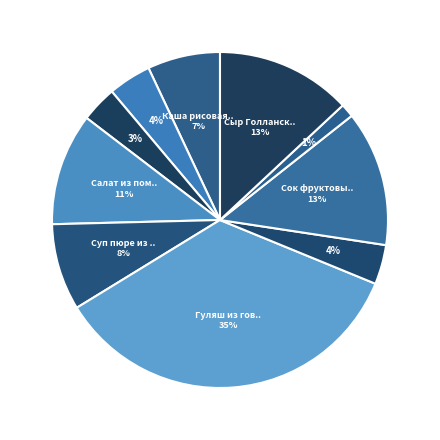

Is there a majority slice in this chart?

No